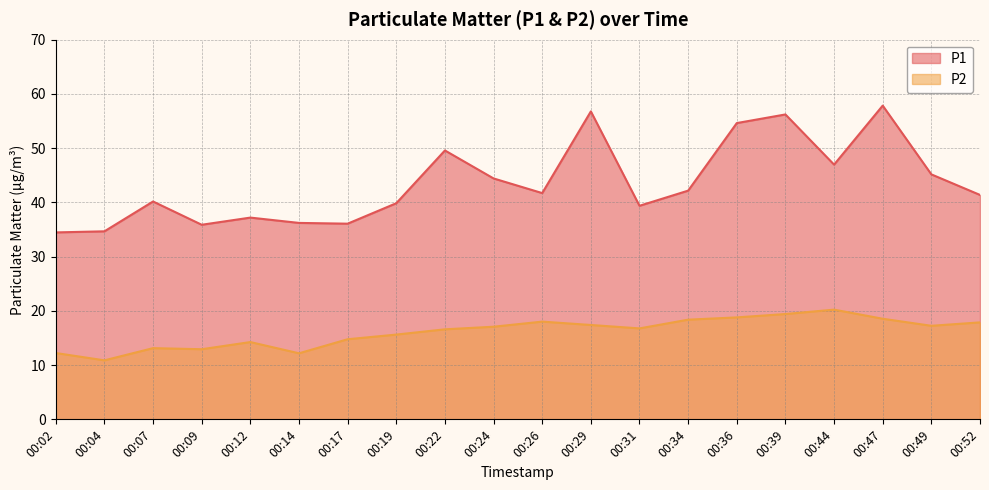

What is the difference between the maximum and second lowest values in the P2 series?

8.1